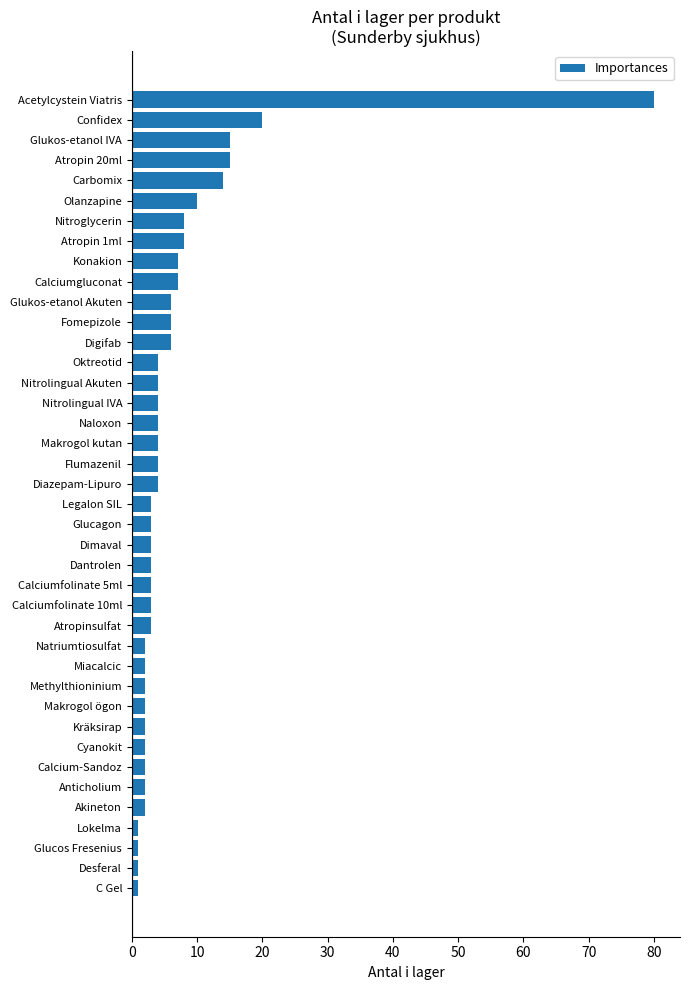

What is the change in value from Nitrolingual Akuten to Glukos-etanol Akuten?

+2